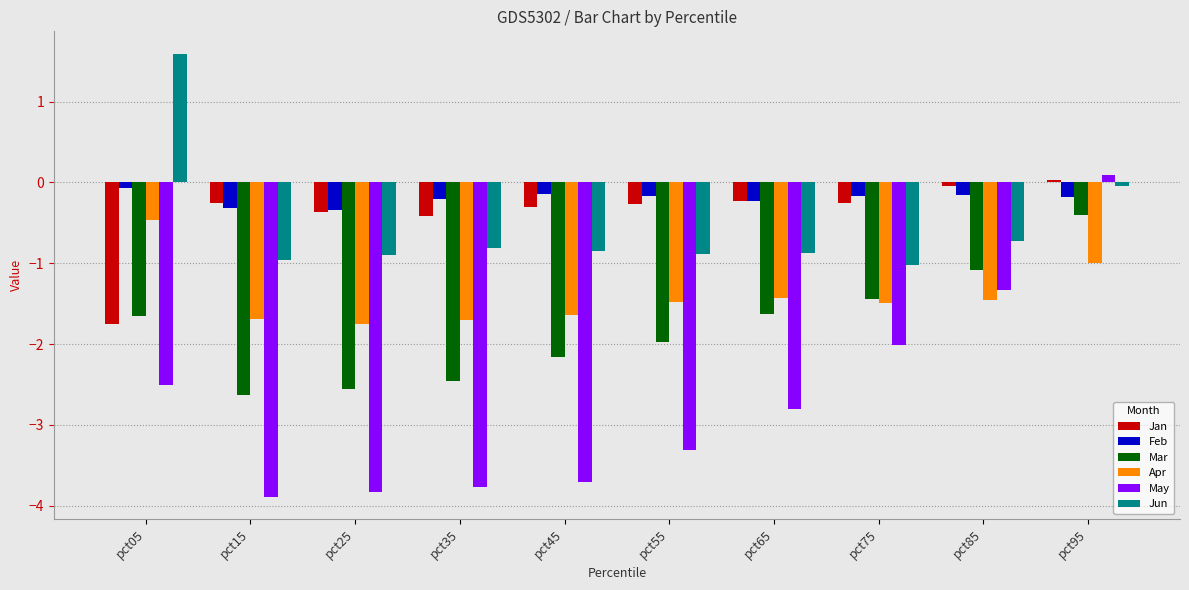

Which series has the largest total across all categories?

Feb